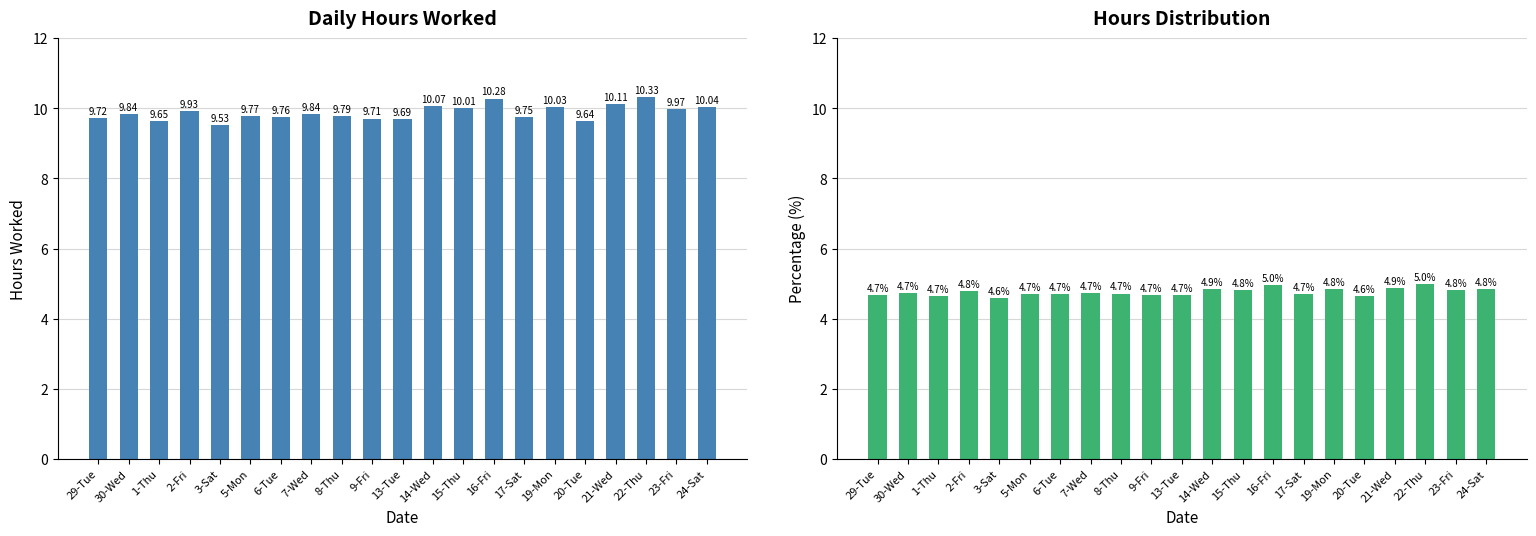

True or false: Hours Worked has a value of 10.0 at 15-Thu.

True